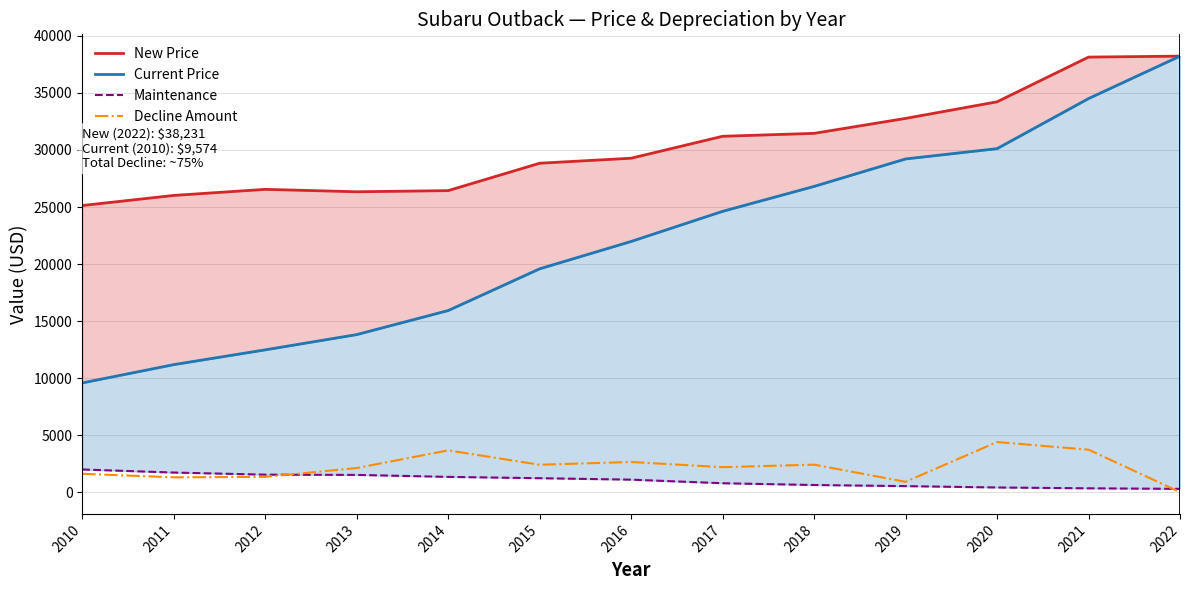

The Current Price series shows 40469 at 2018. True or false?

False